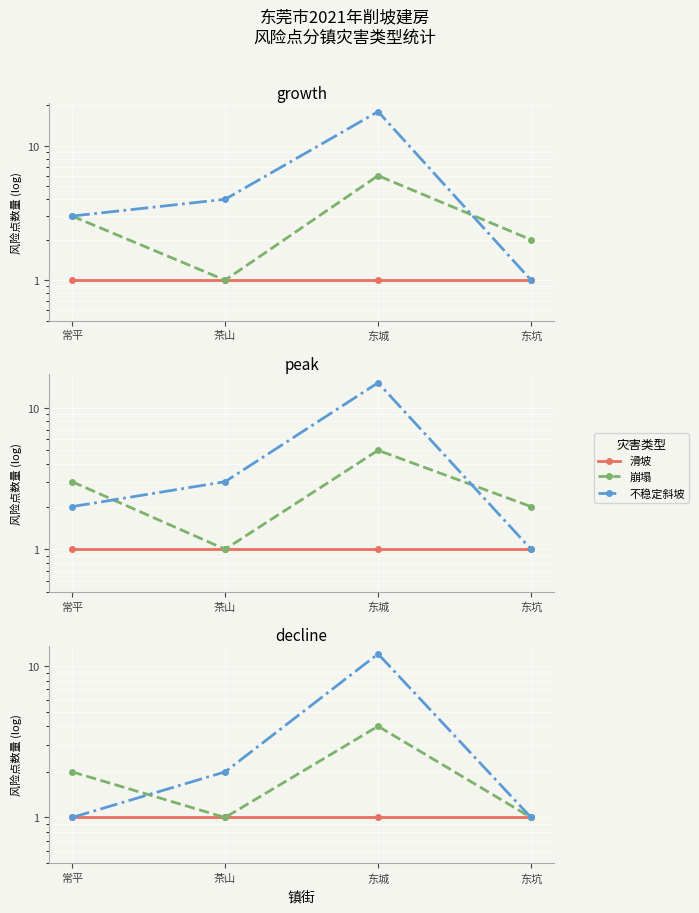

How many values in the 崩塌 series are below 2?

2